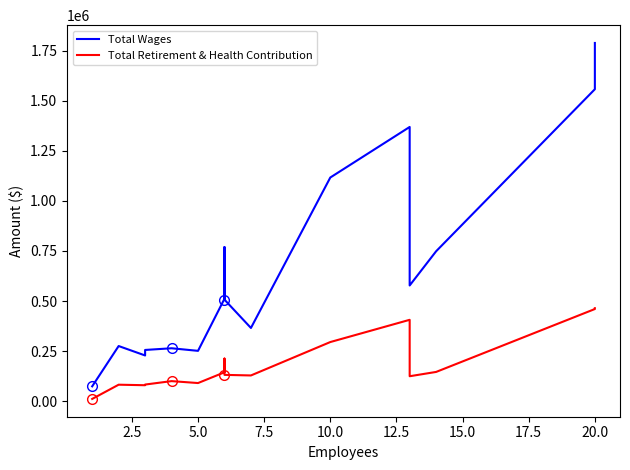

How many lines are shown in the chart?

2